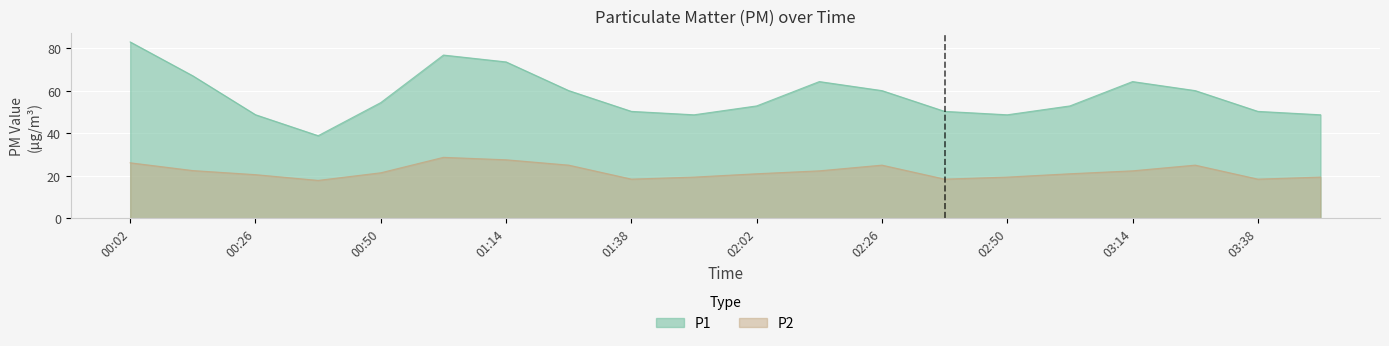

True or false: P2 and P1 cross at least once.

False